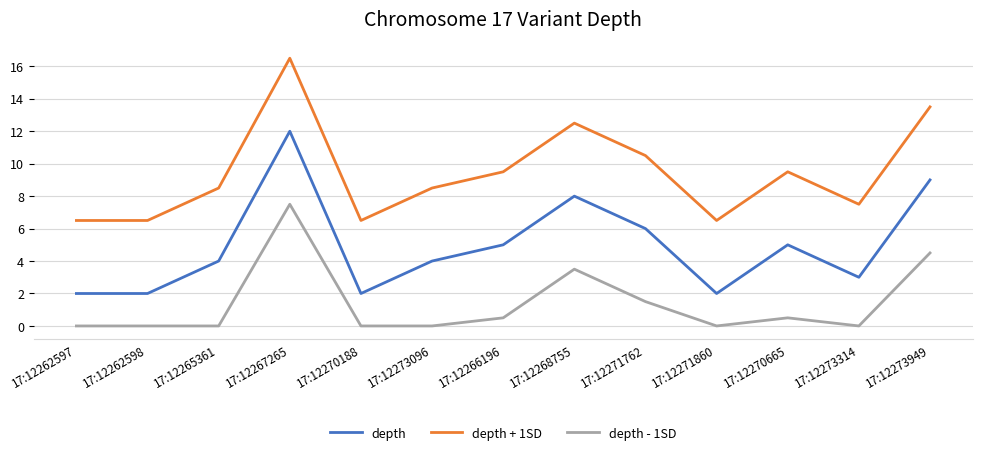

The depth series shows 2.0 at 17:12271860. True or false?

True